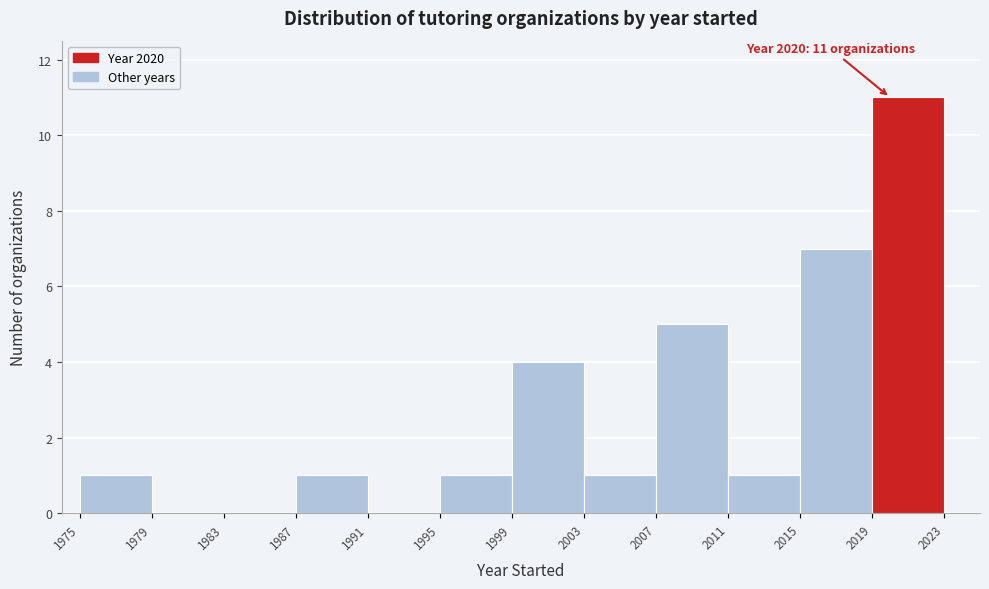

Which range on the x-axis has the tallest bar?

2019 to 2023